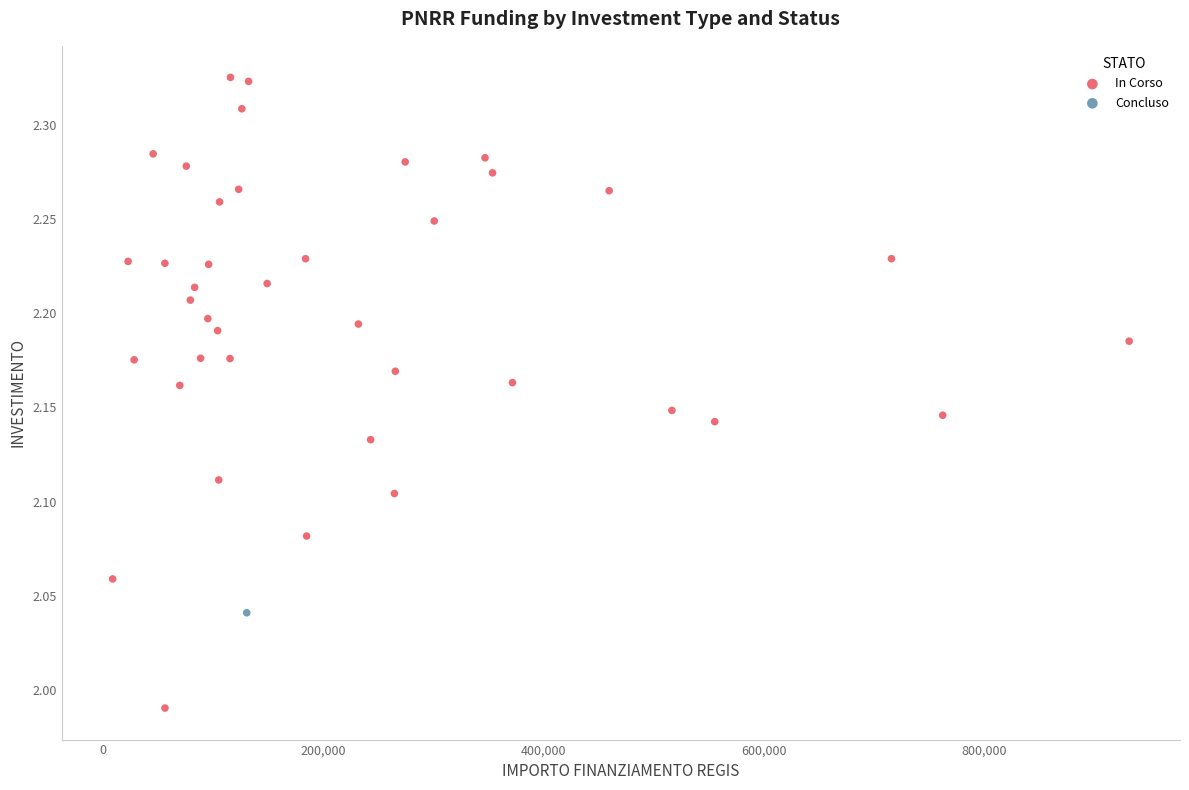

What are all the series names shown in the legend?

In Corso, Concluso